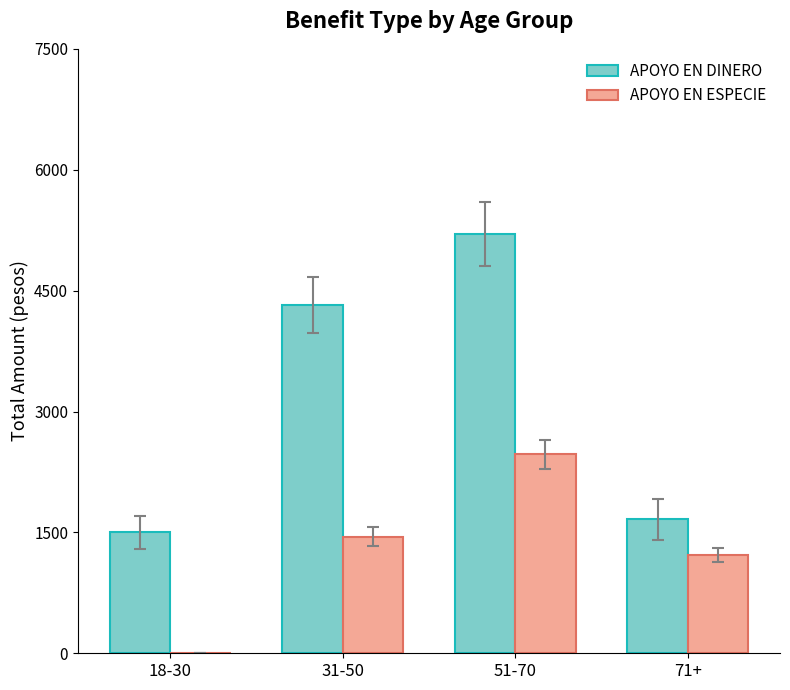

Which series has the largest total across all categories?

APOYO EN DINERO